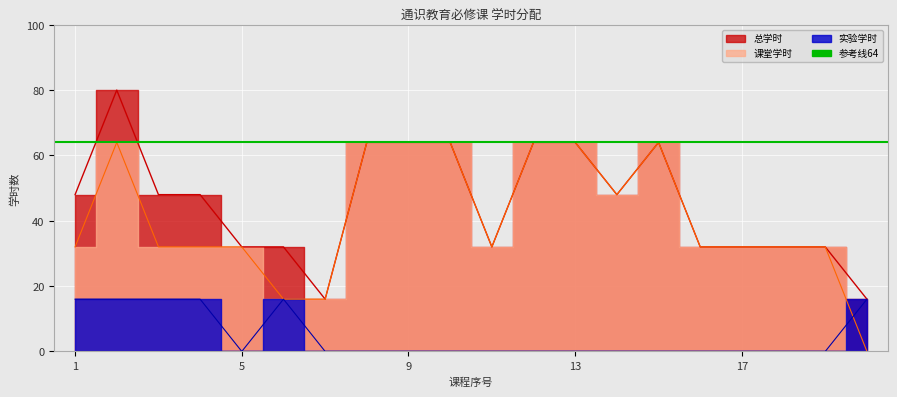

Which series has the largest total across all categories?

总学时